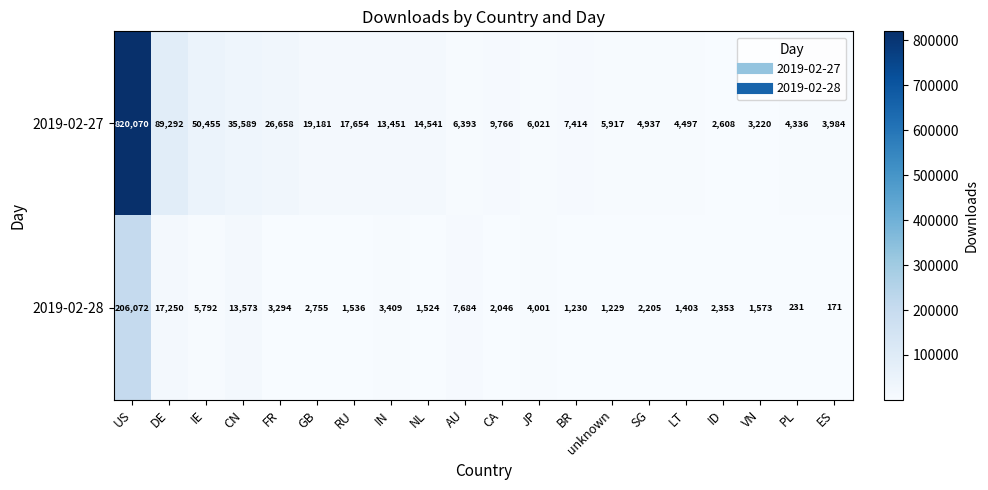

Which series changed the most between IE and LT?

2019-02-27